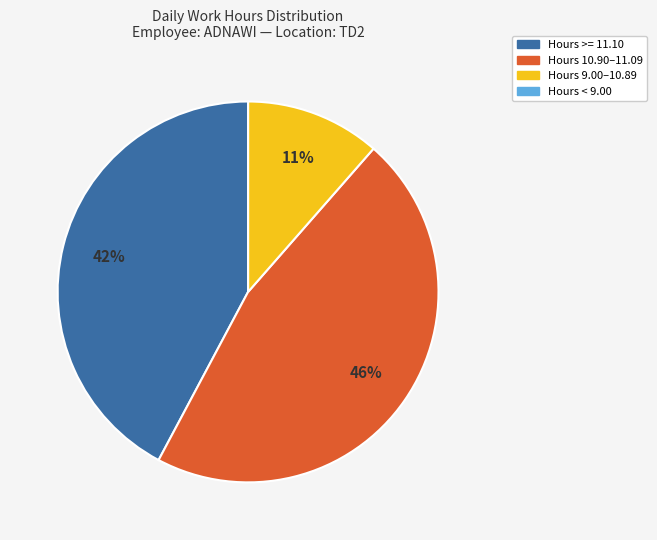

Between Hours 9.00–10.89 and Hours >= 11.10, which is larger?

Hours >= 11.10